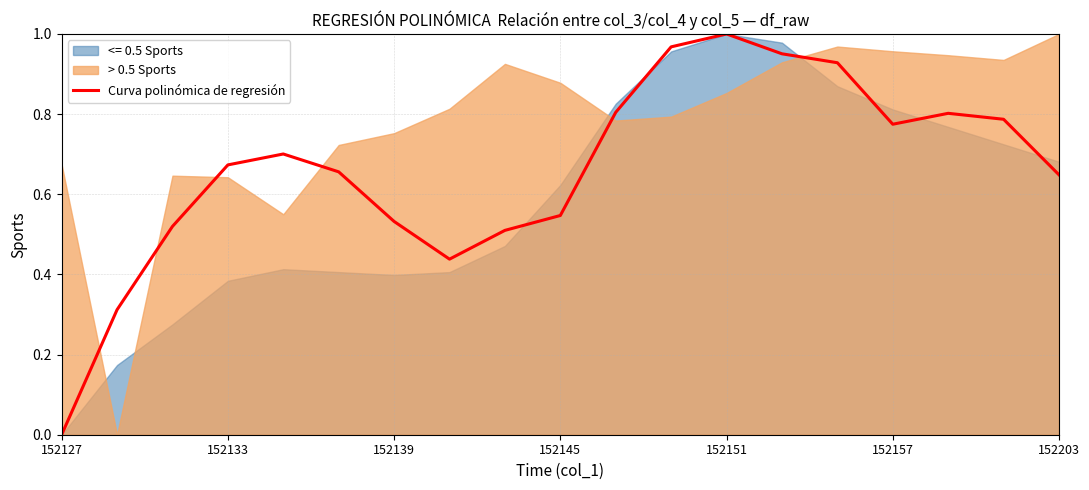

The value of Curva polinómica de regresión at 152145 is 0.9. True or false?

False